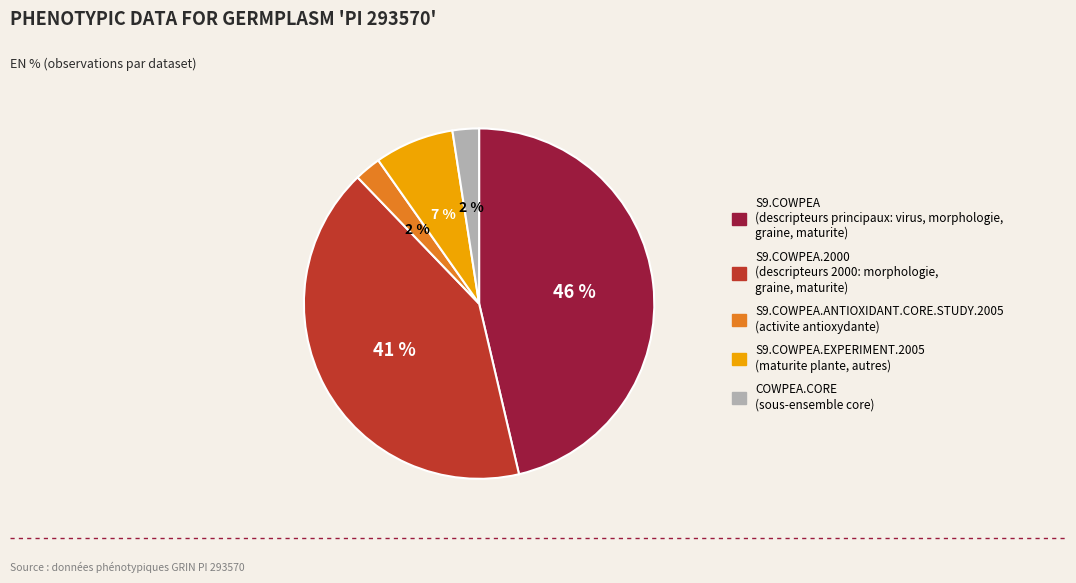

To the nearest percent, what is the average slice percentage?

20%